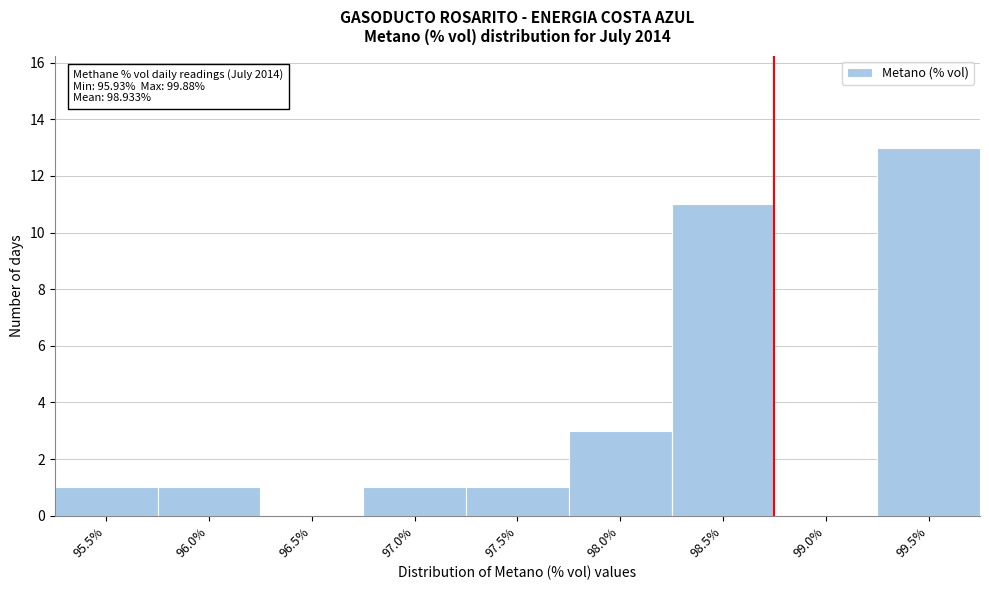

Reading right to left, extract all data points from this chart.

99.5%=13	99.0%=0	98.5%=11	98.0%=3	97.5%=1	97.0%=1	96.5%=0	96.0%=1	95.5%=1